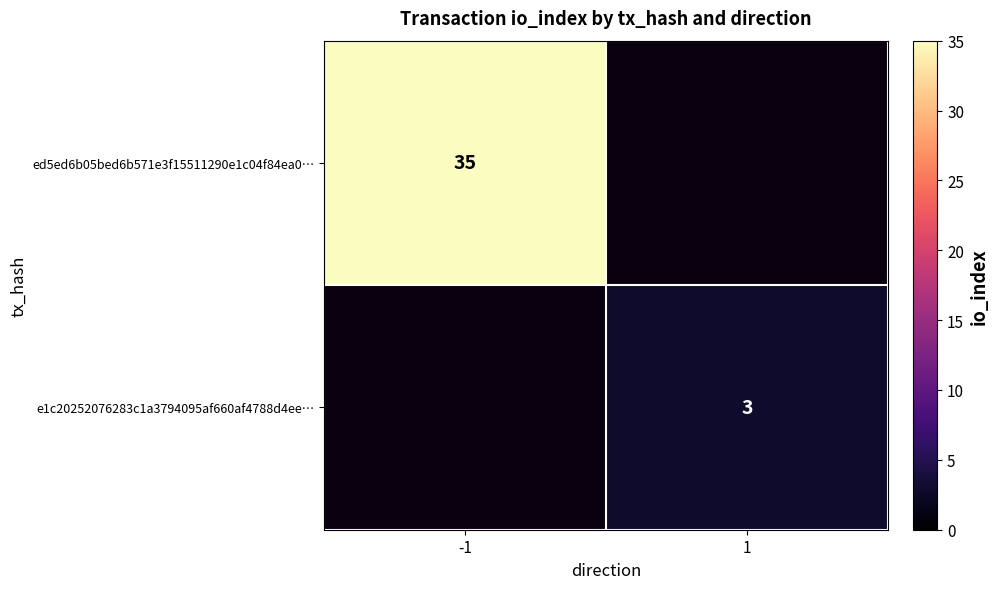

The value of ed5ed6b05bed6b571e3f15511290e1c04f84ea0… at -1 is 35. True or false?

True